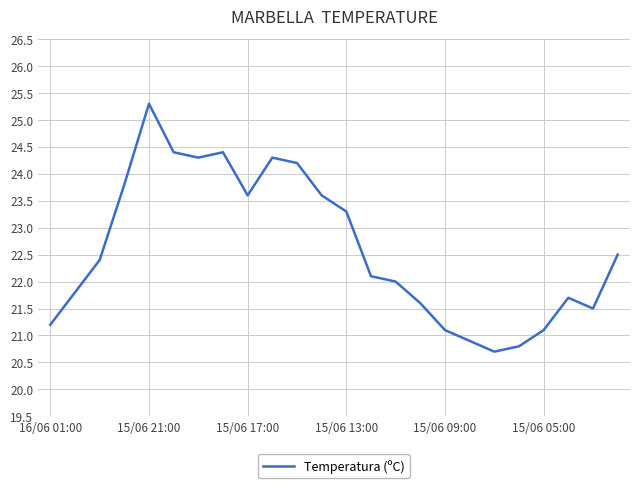

What is the greatest value displayed?

25.3